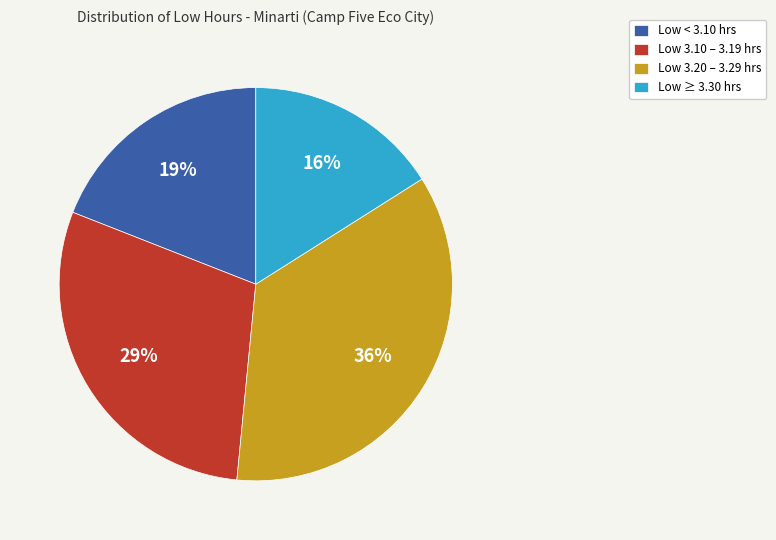

Rank the categories by value from highest to lowest.

Low 3.20 – 3.29 hrs, Low 3.10 – 3.19 hrs, Low < 3.10 hrs, Low ≥ 3.30 hrs